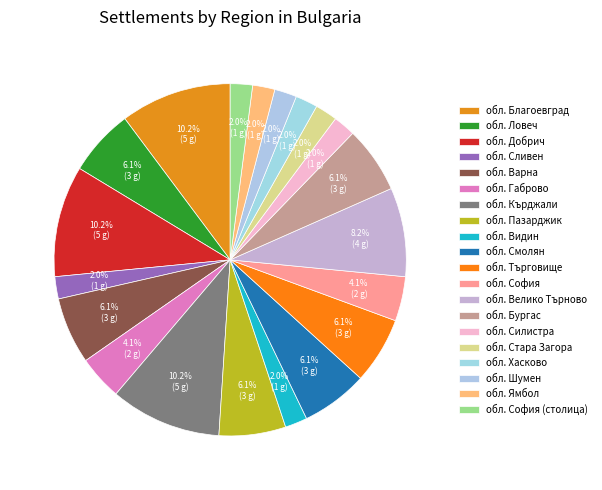

What is the ratio of the value at обл. Велико Търново to the value at обл. София?

2.0